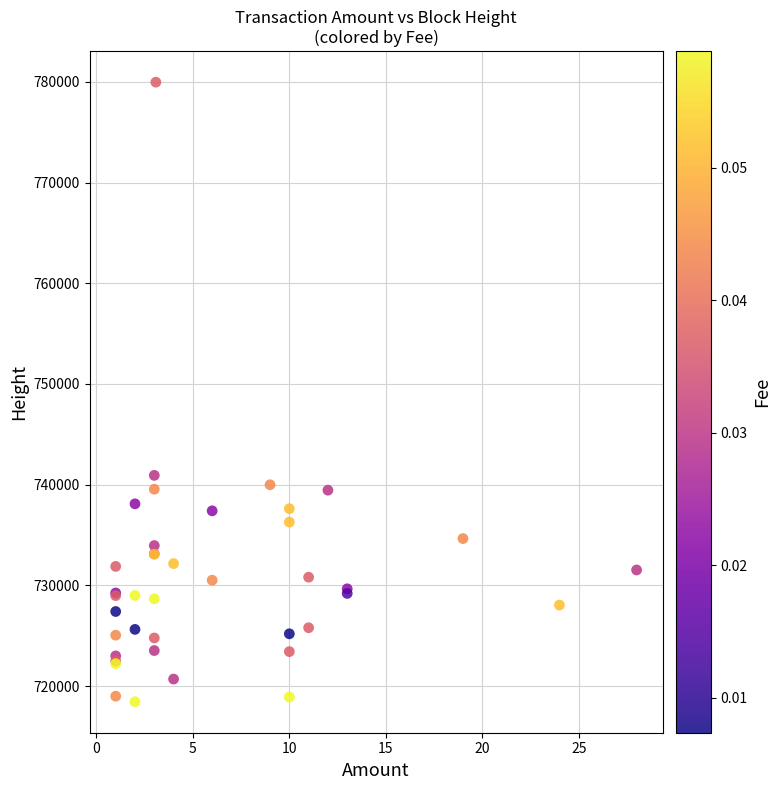

What Y value in the scatter plot is closest to 749204?

740922